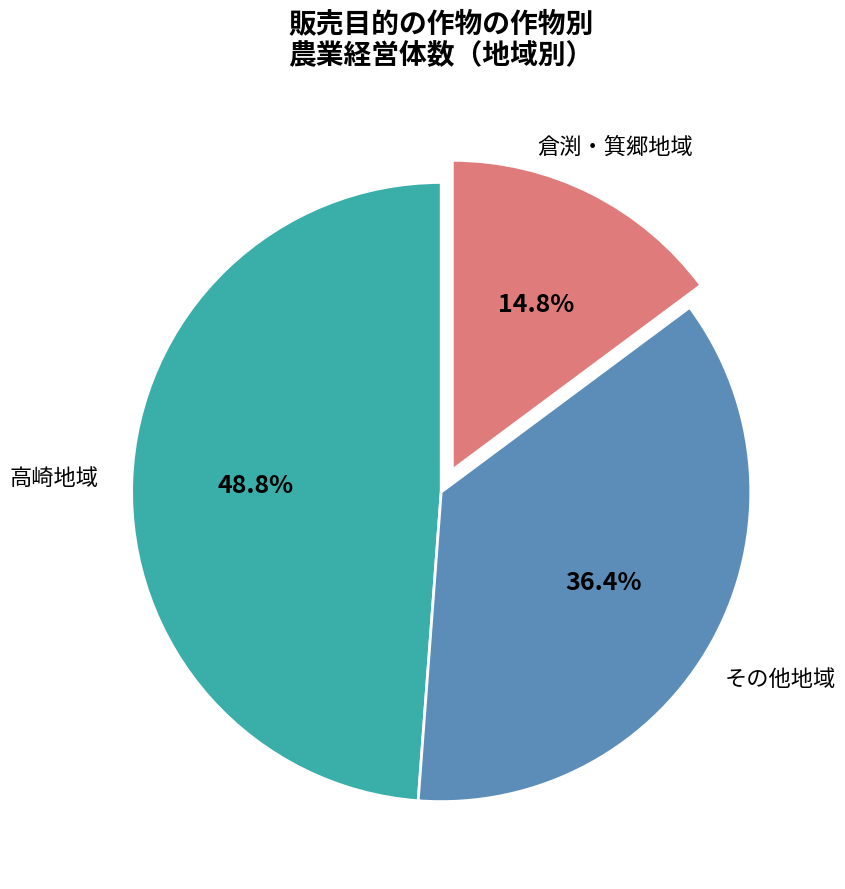

To the nearest percent, what is the difference between the largest and smallest slice percentages?

34%